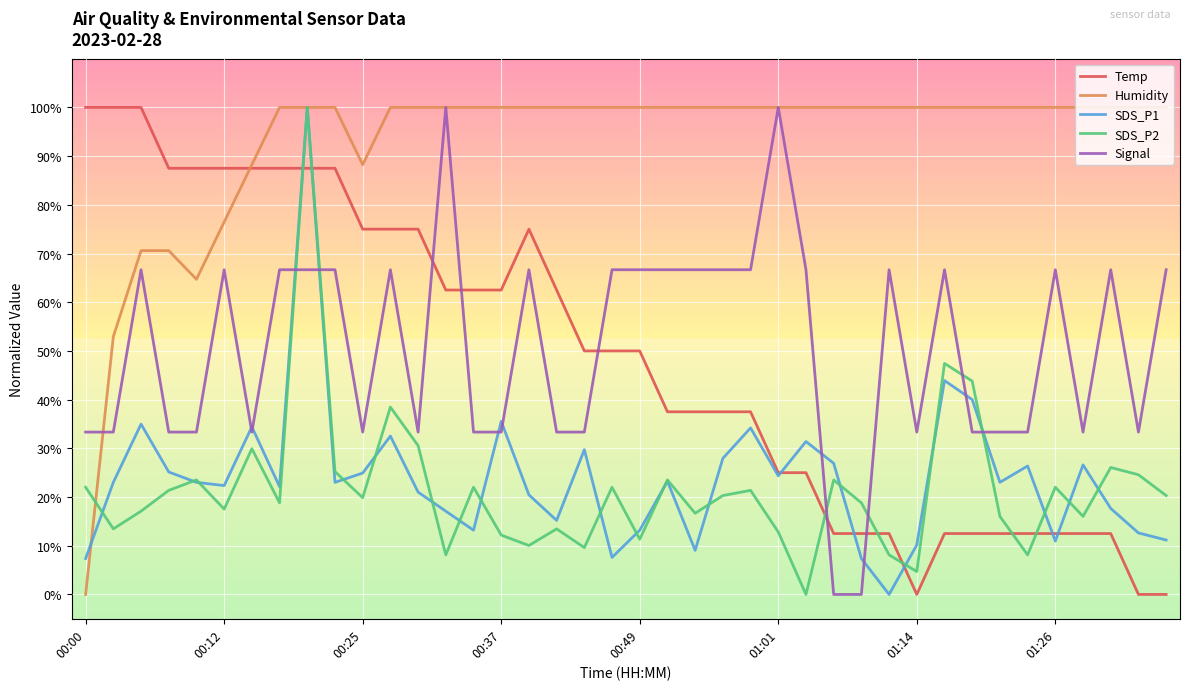

Which series has the largest total across all categories?

Humidity